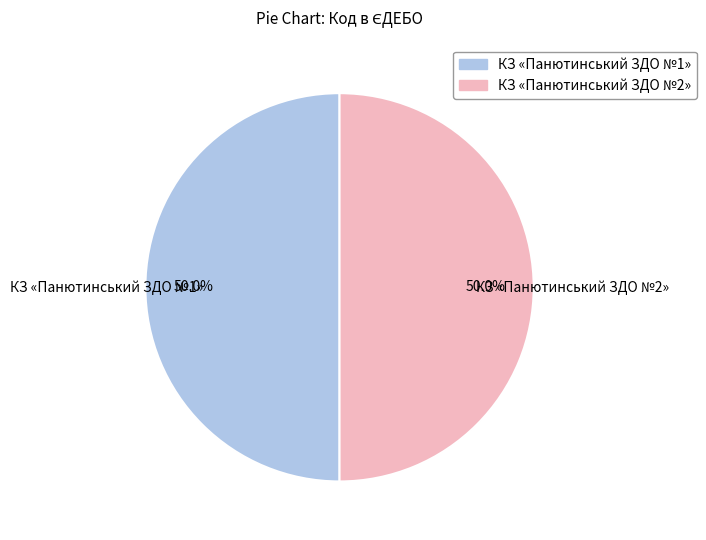

How many slices are in this pie chart?

2